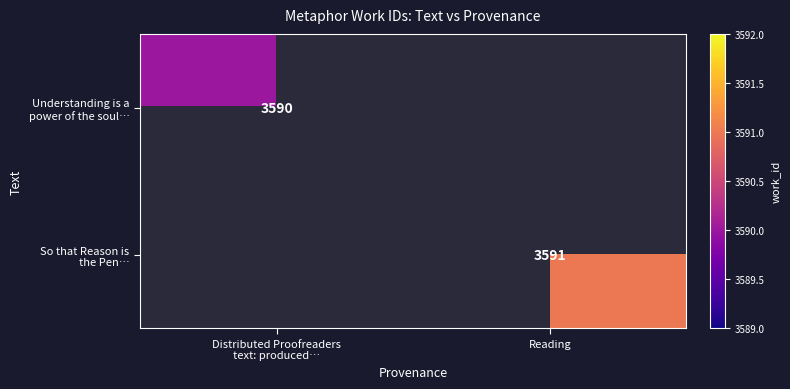

The value of Understanding is a power of the soul… at Distributed Proofreaders text: produced… is 3590.0. True or false?

True